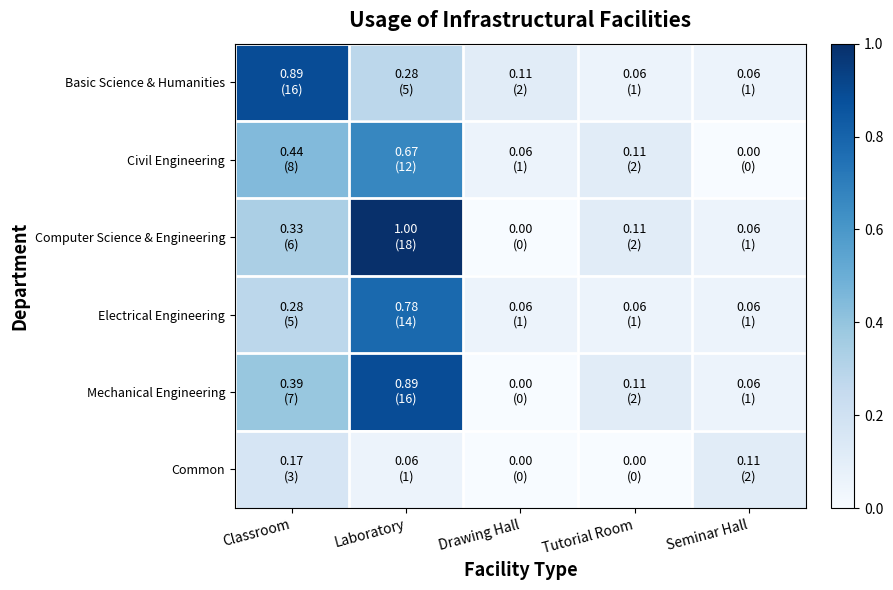

Reading left to right, extract all data points from this chart.

Basic Science & Humanities: Classroom=0.9	Laboratory=0.3	Drawing Hall=0.1	Tutorial Room=0.1	Seminar Hall=0.1
Civil Engineering: Classroom=0.4	Laboratory=0.7	Drawing Hall=0.1	Tutorial Room=0.1	Seminar Hall=0.0
Computer Science & Engineering: Classroom=0.3	Laboratory=1.0	Drawing Hall=0.0	Tutorial Room=0.1	Seminar Hall=0.1
Electrical Engineering: Classroom=0.3	Laboratory=0.8	Drawing Hall=0.1	Tutorial Room=0.1	Seminar Hall=0.1
Mechanical Engineering: Classroom=0.4	Laboratory=0.9	Drawing Hall=0.0	Tutorial Room=0.1	Seminar Hall=0.1
Common: Classroom=0.2	Laboratory=0.1	Drawing Hall=0.0	Tutorial Room=0.0	Seminar Hall=0.1